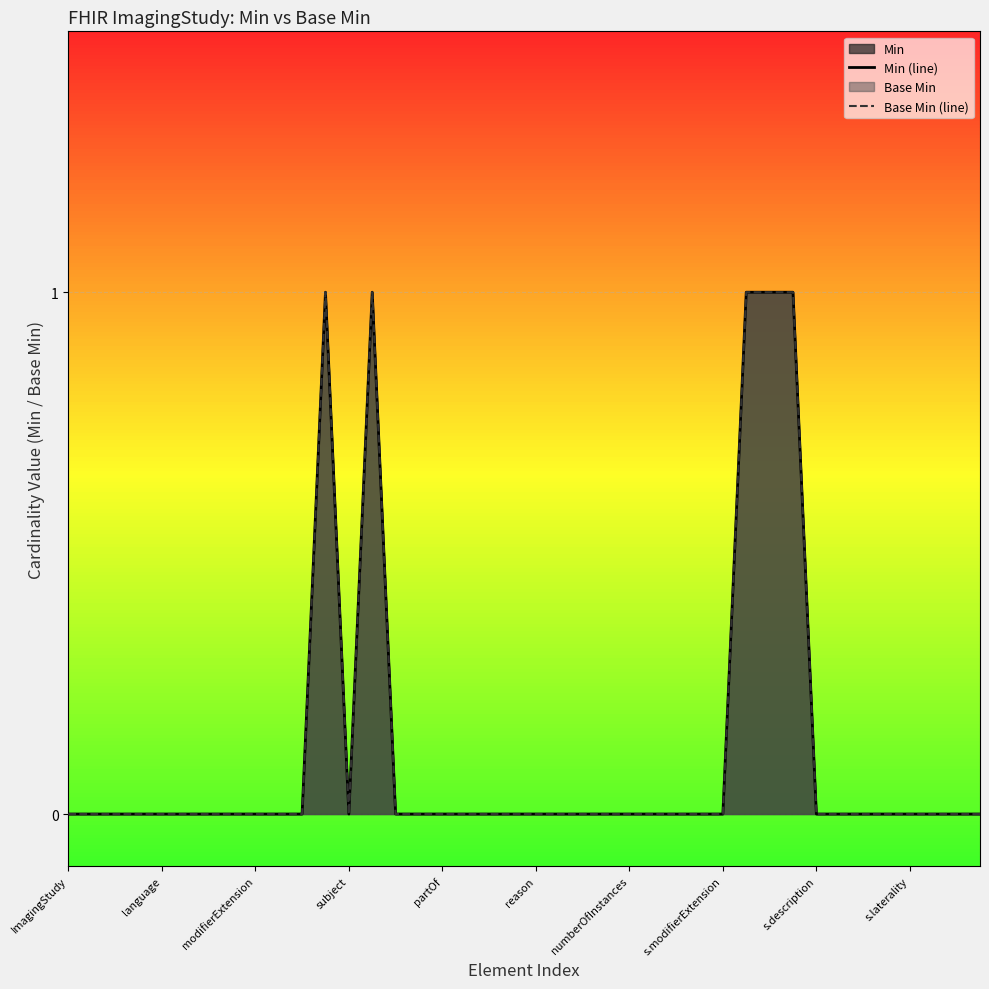

Which series has the largest range (max minus min)?

Min (line)